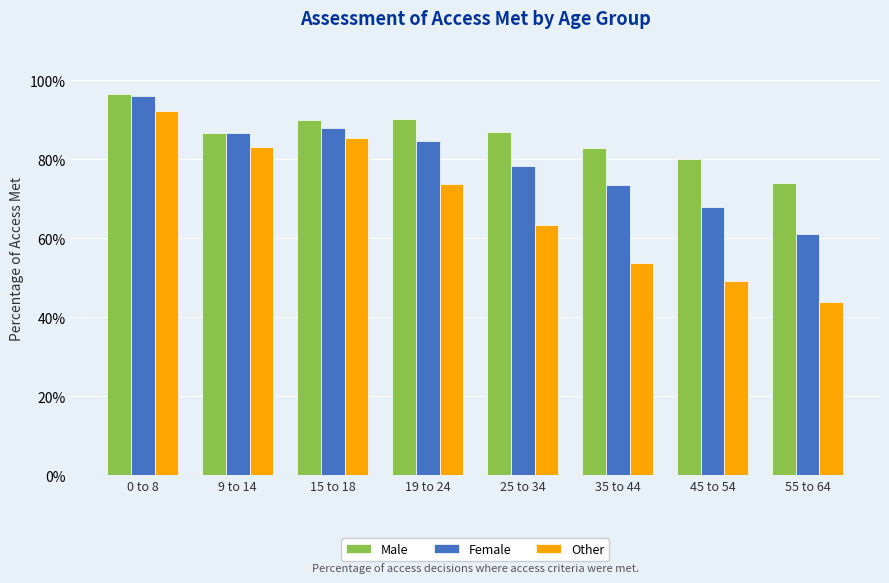

Is the value of Male at 19 to 24 greater than the value of Other at 45 to 54?

Yes